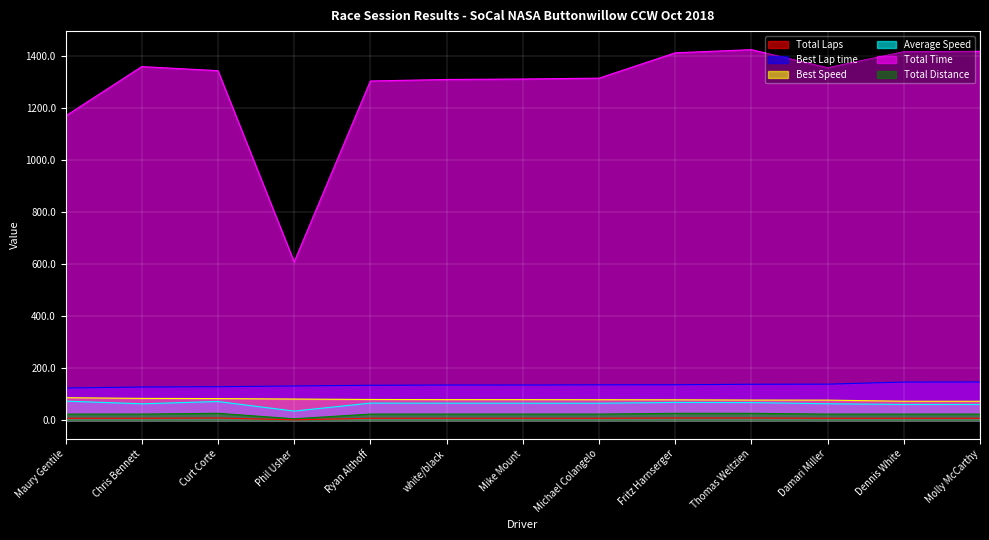

Reading right to left, extract all data points from this chart.

Total Laps: 8.0	8.0	8.0	9.0	9.0	8.0	8.0	8.0	8.0	2.0	9.0	8.0	8.0
Best Lap time: 147.4	147.0	139.0	138.6	136.8	136.4	135.8	135.7	134.7	132.0	129.2	128.0	124.2
Best Speed: 73.3	73.5	77.7	77.9	79.0	79.2	79.5	79.6	80.2	81.8	83.6	84.3	87.0
Average Speed: 60.9	61.0	63.8	68.2	68.8	65.7	65.9	66.0	66.3	35.5	72.3	63.6	73.9
Total Time: 1417.9	1416.5	1354.9	1424.3	1412.1	1314.8	1311.5	1309.7	1303.9	608.8	1343.6	1359.2	1169.2
Total Distance: 24.0	24.0	24.0	27.0	27.0	24.0	24.0	24.0	24.0	6.0	27.0	24.0	24.0